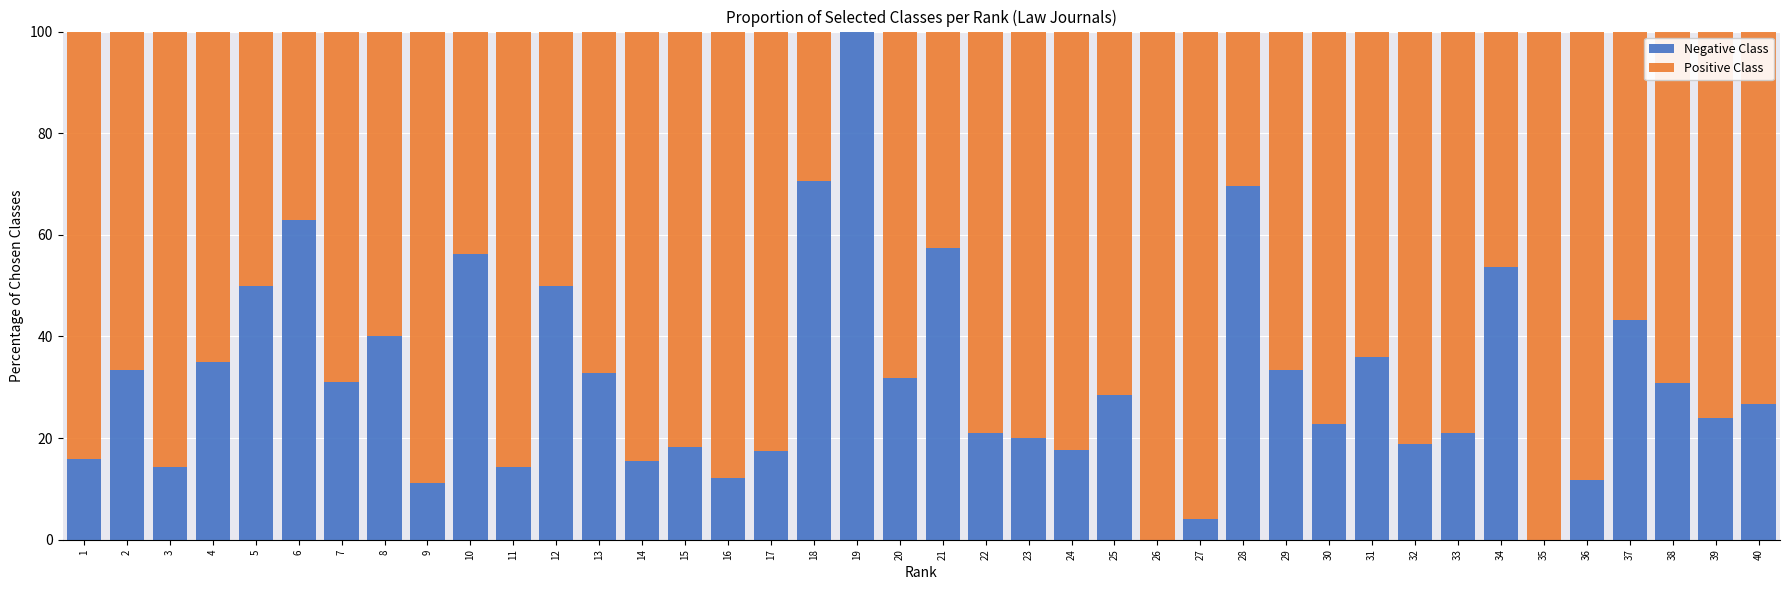

What is the total value across all series at 21?

100.0